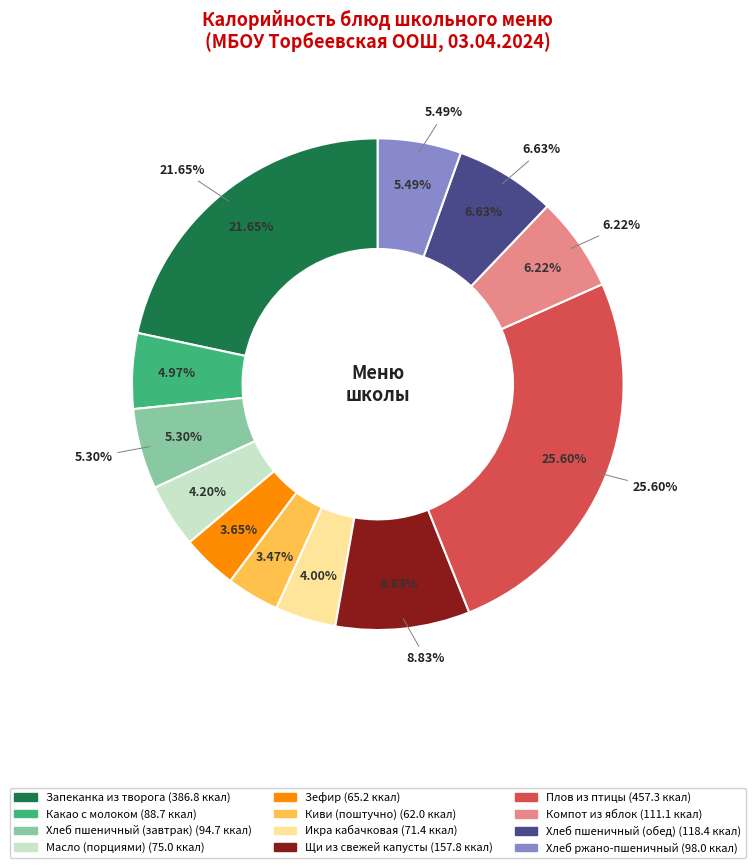

What is the change in value from Какао с молоком to Зефир?

-23.5